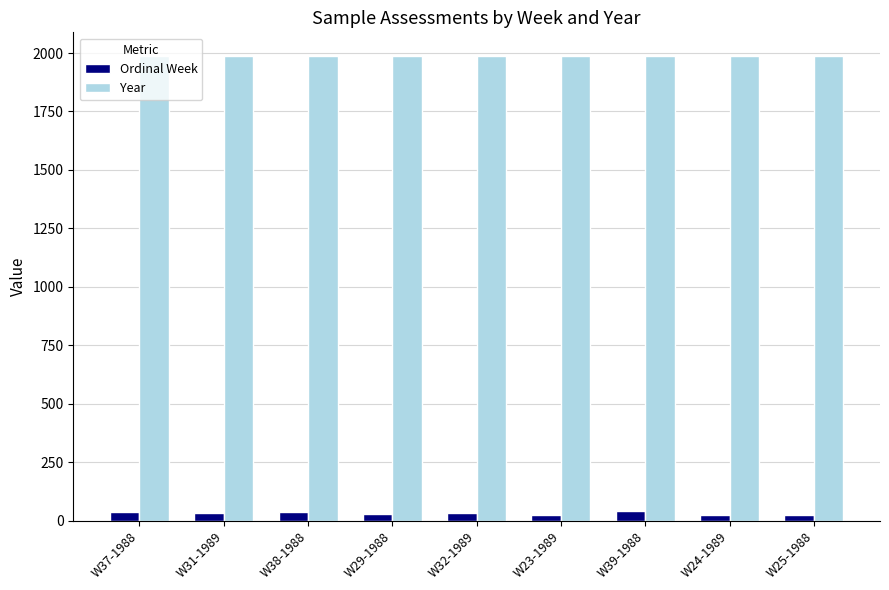

Is it true that Ordinal Week equals 32 at W32-1989?

True